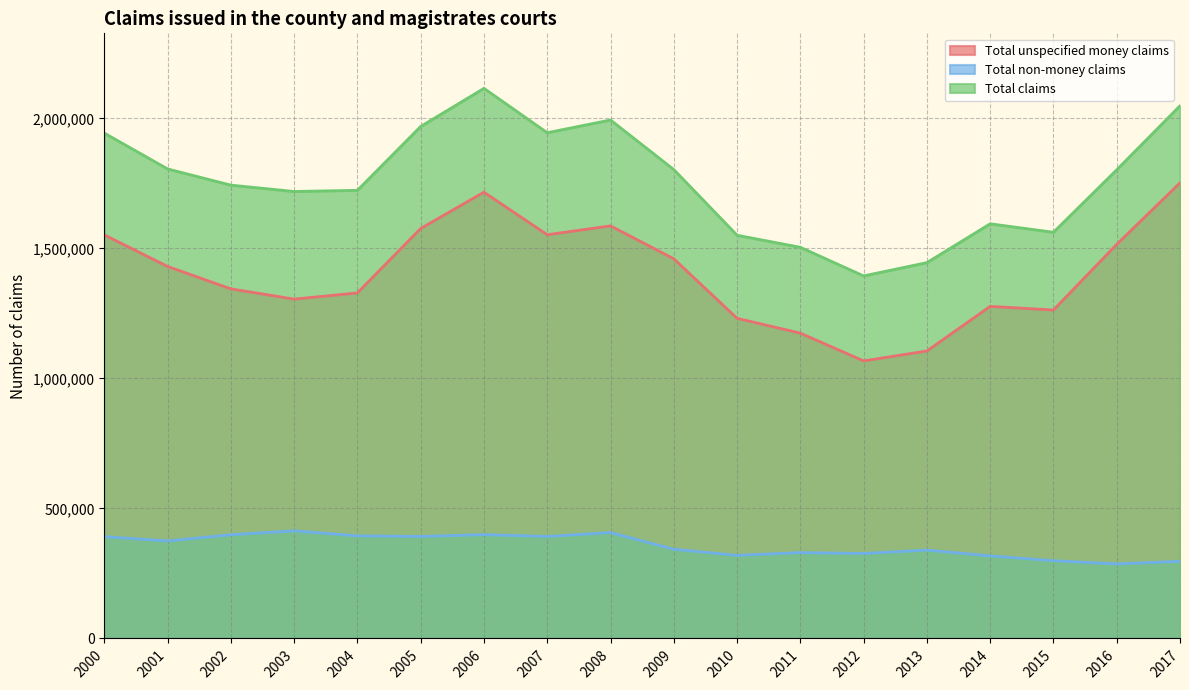

True or false: Total non-money claims and Total claims cross at least once.

False